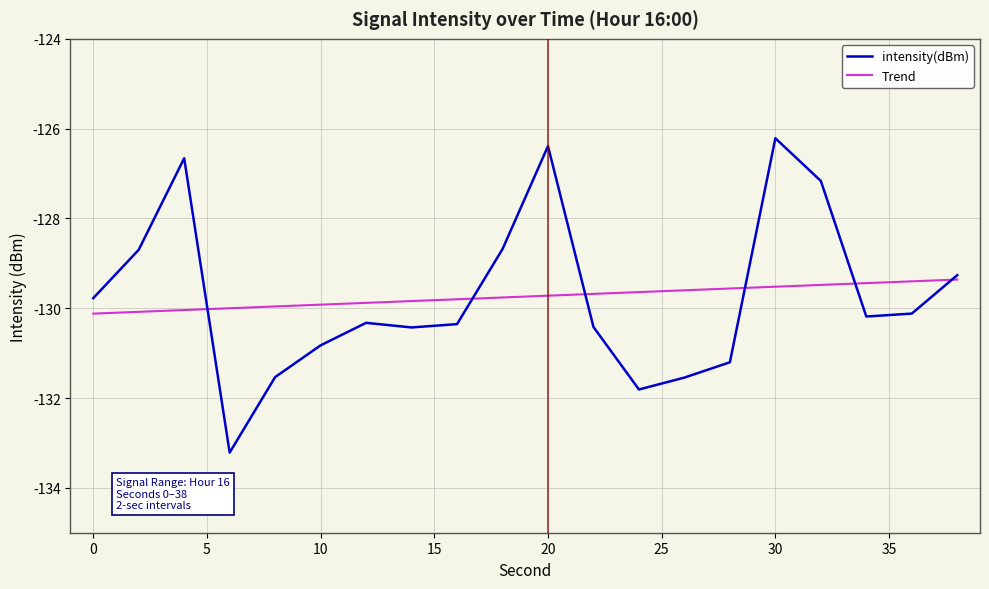

Between 22 and 36, which is larger?

36